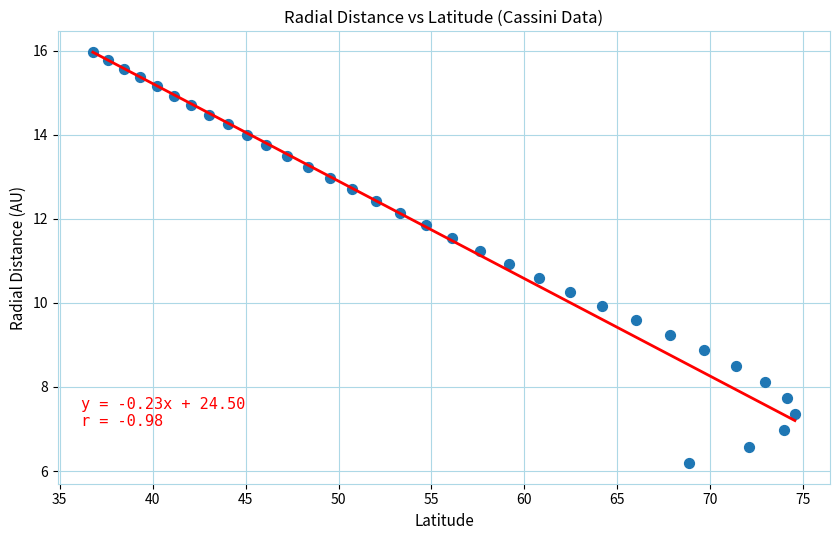

What is the range of X values (max minus min)?

37.7